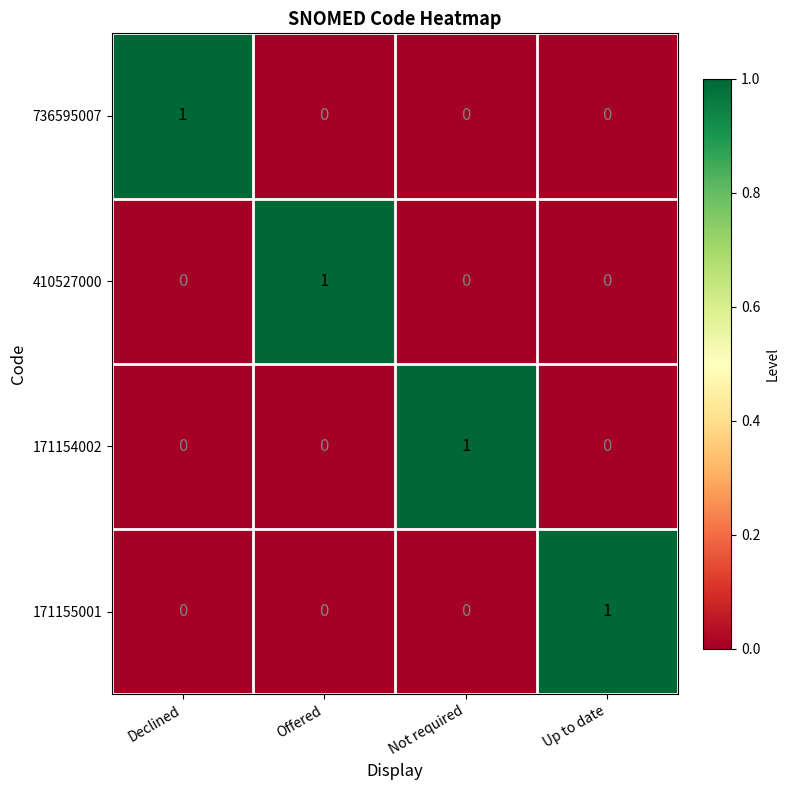

The value of 171155001 at Offered is 0. True or false?

True